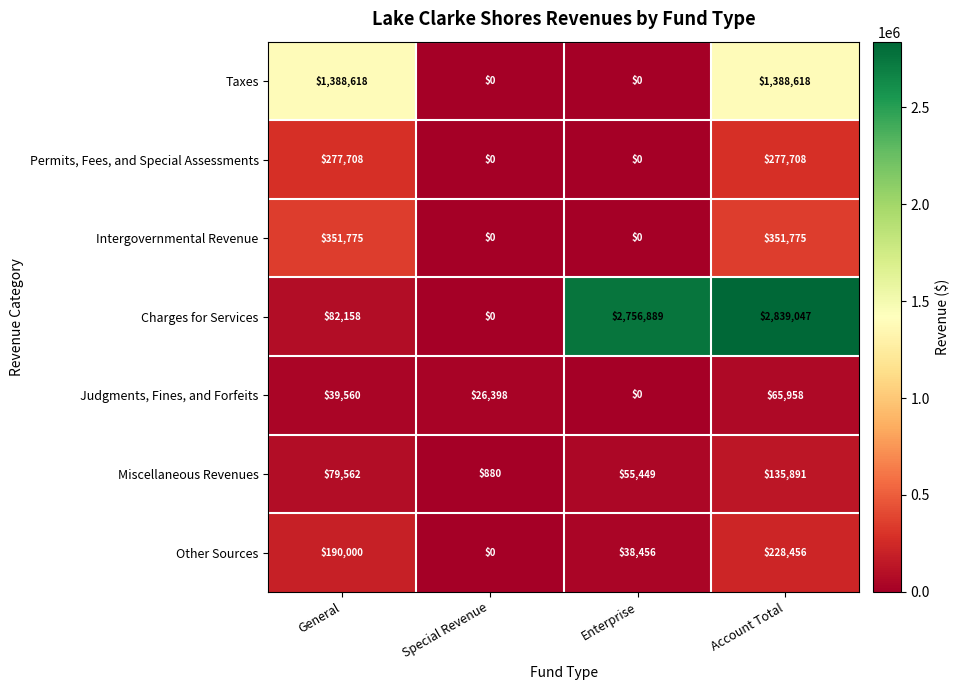

Count the number of categories in the chart.

4